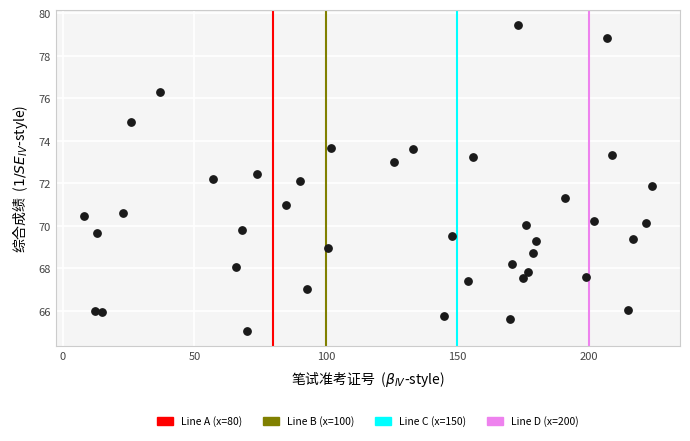

What is the range of X values (max minus min)?

216.0